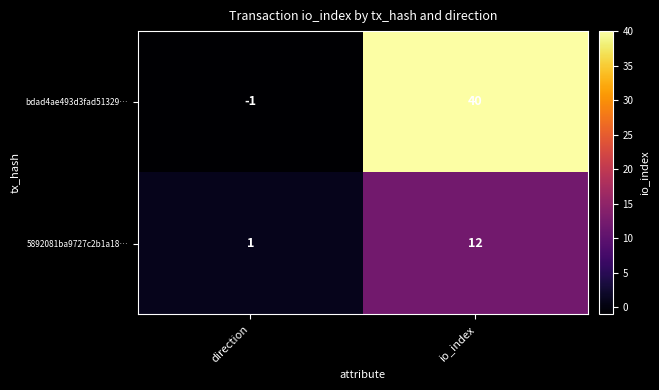

Which series has the widest spread of values?

bdad4ae493d3fad51329…